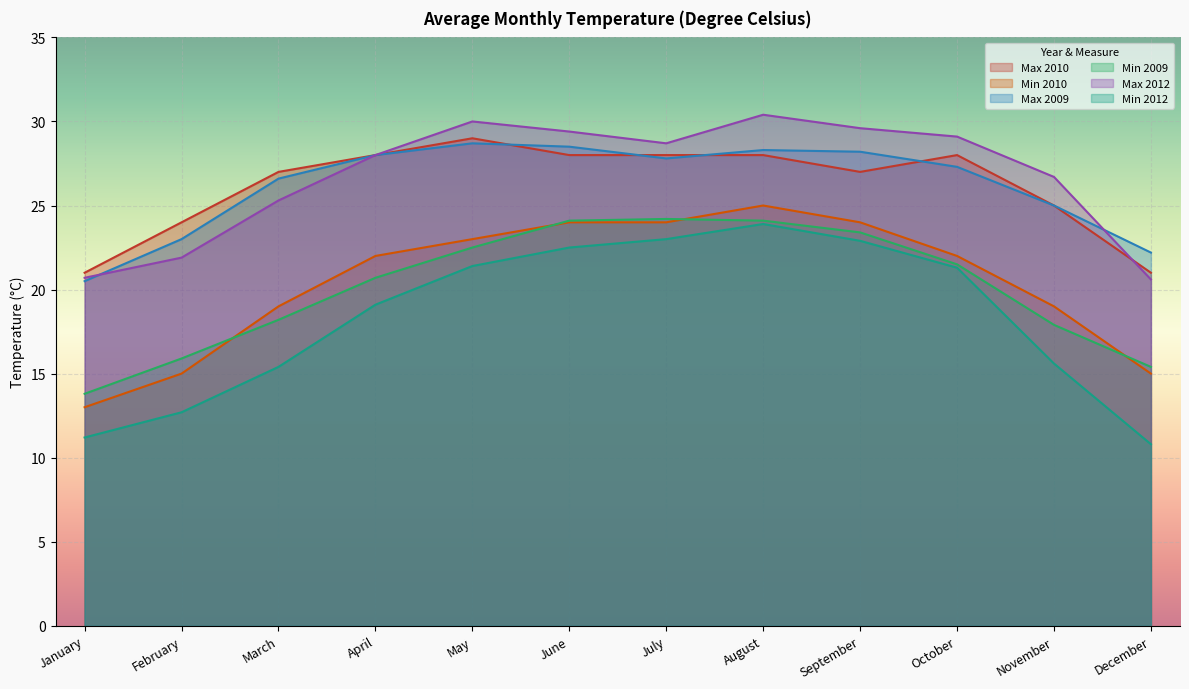

How many series are shown in this chart?

6